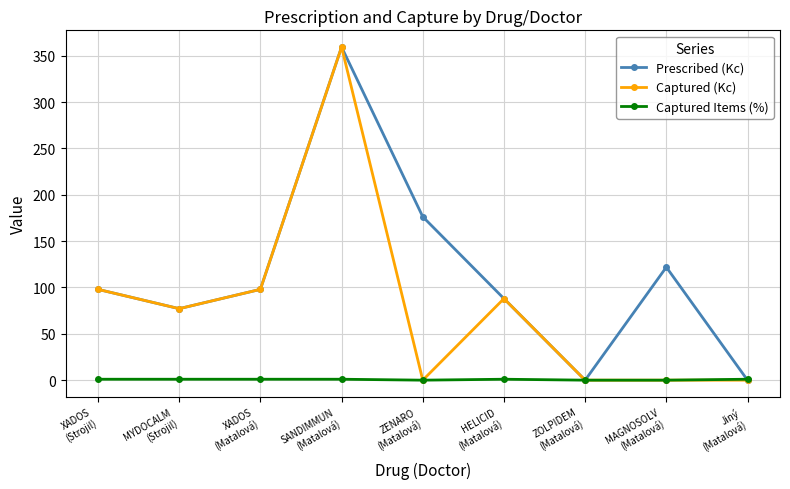

What is the value of the Captured (Kc) point at the 3rd from the left?

98.0